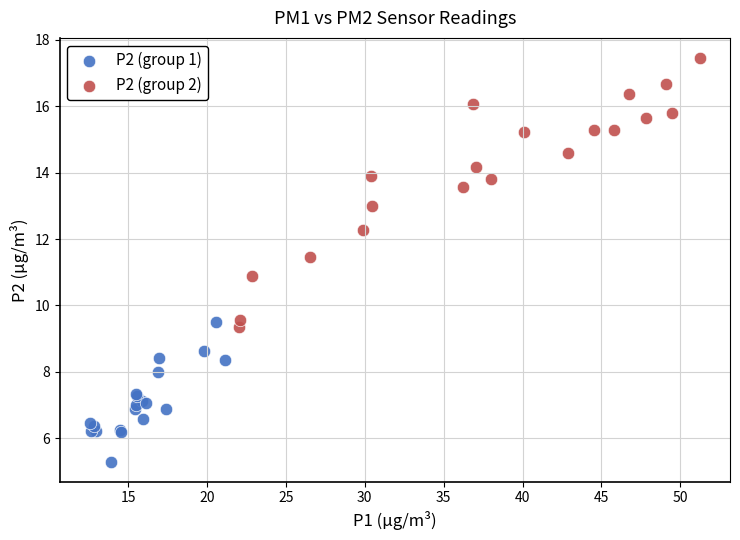

Which series has the largest Y range (max minus min)?

P2 (group 2)